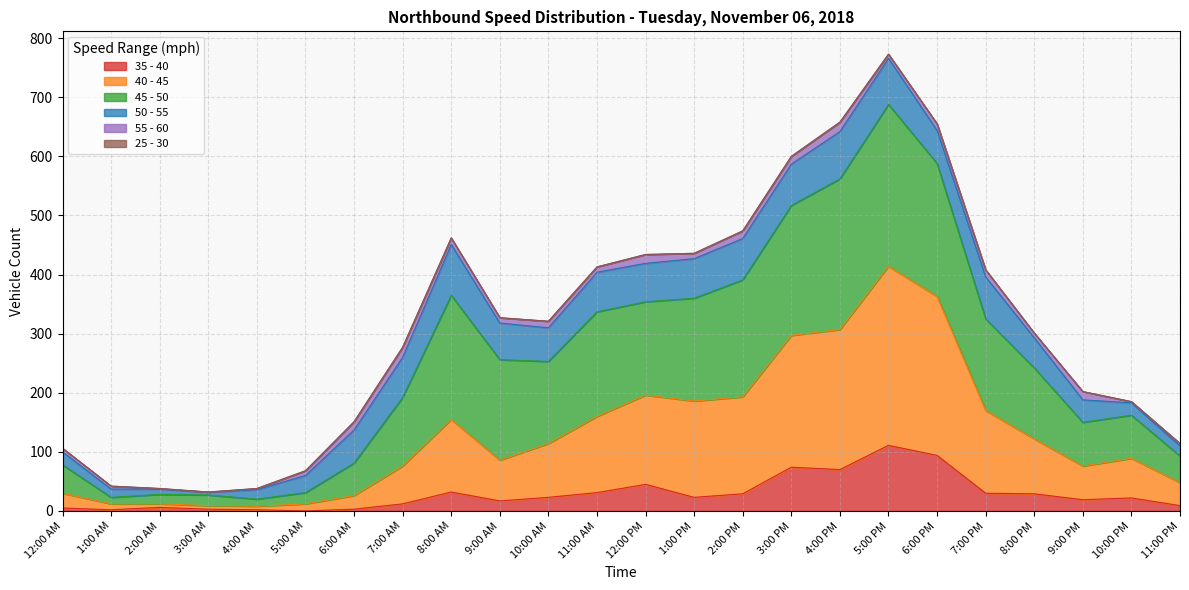

At how many categories does at least one series exceed 644?

3